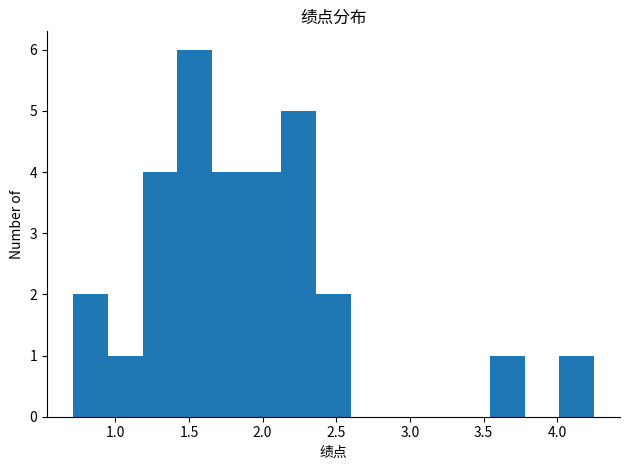

Reading left to right, list every bar in this chart as the range it spans on the x-axis followed by its height. Neither the bar edges nor the heights are printed on the chart, so give them approximately, as read against the axes.

0.70 to 0.95: 2
0.95 to 1.20: 1
1.20 to 1.40: 4
1.40 to 1.65: 6
1.65 to 1.90: 4
1.90 to 2.15: 4
2.15 to 2.35: 5
2.35 to 2.60: 2
2.60 to 2.85: 0
2.85 to 3.05: 0
3.05 to 3.30: 0
3.30 to 3.55: 0
3.55 to 3.80: 1
3.80 to 4.00: 0
4.00 to 4.25: 1